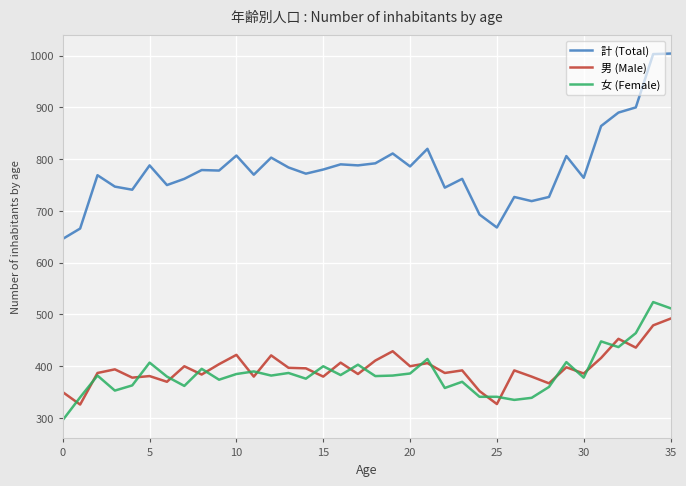

What is the difference between the maximum and minimum values in the 計 (Total) series?

358